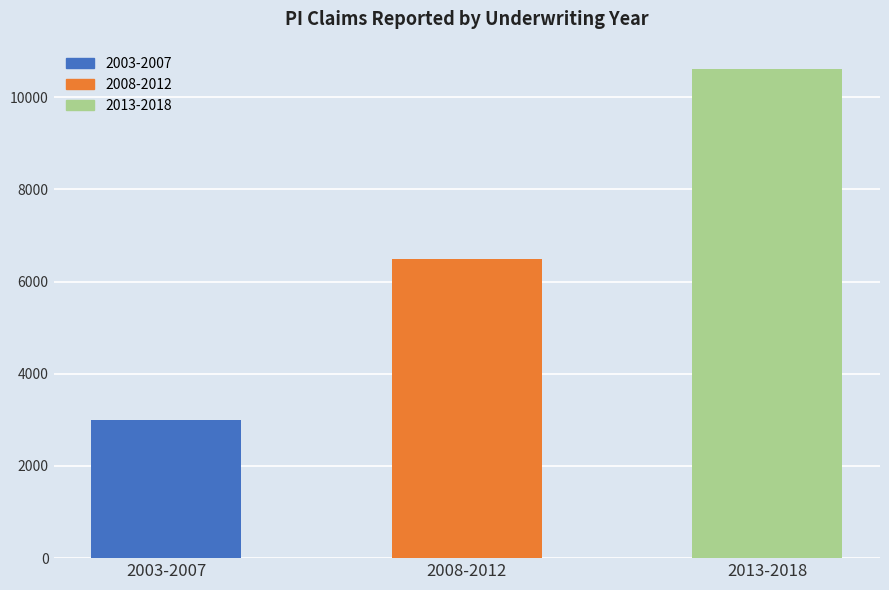

Which has a higher value, 2013-2018 or 2003-2007?

2013-2018